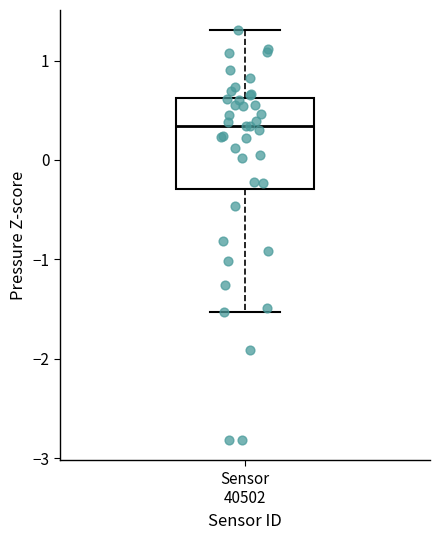

Transcribe this box plot: give where the median line is, the range the box spans, and where the two whiskers end, as read against the y-axis. The values are not printed on the chart, so give them approximately, as read against the axis.

median 0.3, box -0.3 to 0.6, whiskers -1.5 to 1.3